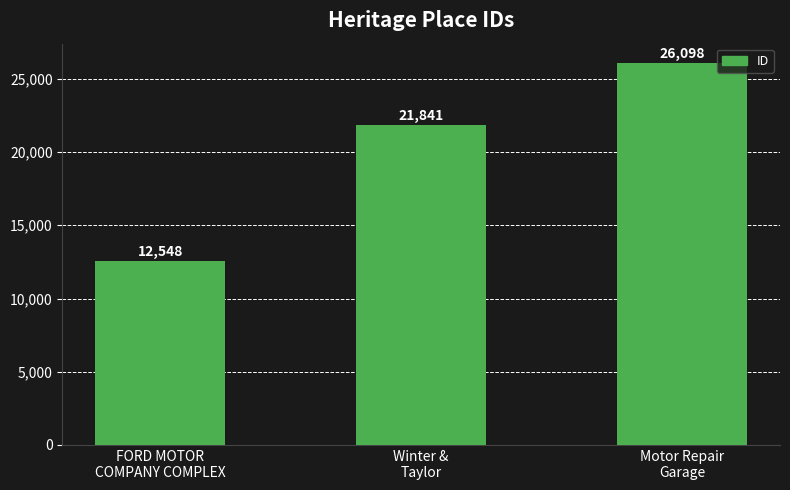

Is it true that the value at Winter &
Taylor is 21841?

True